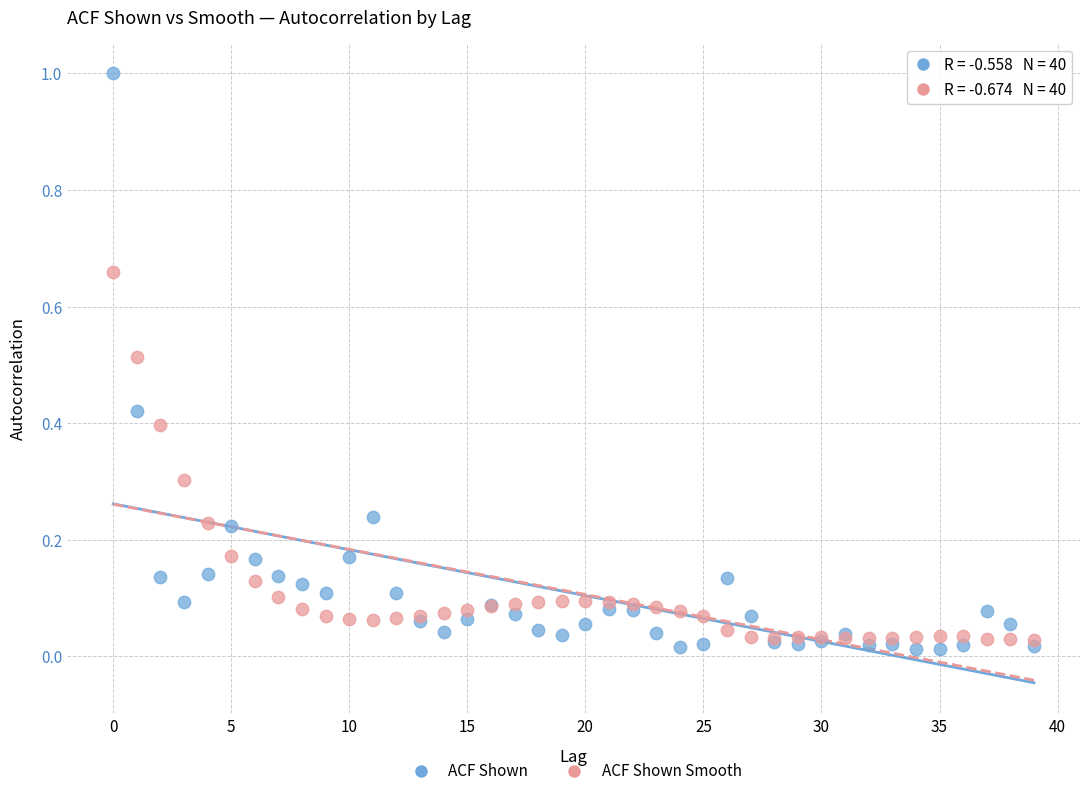

Which series contains the highest Y value?

ACF Shown